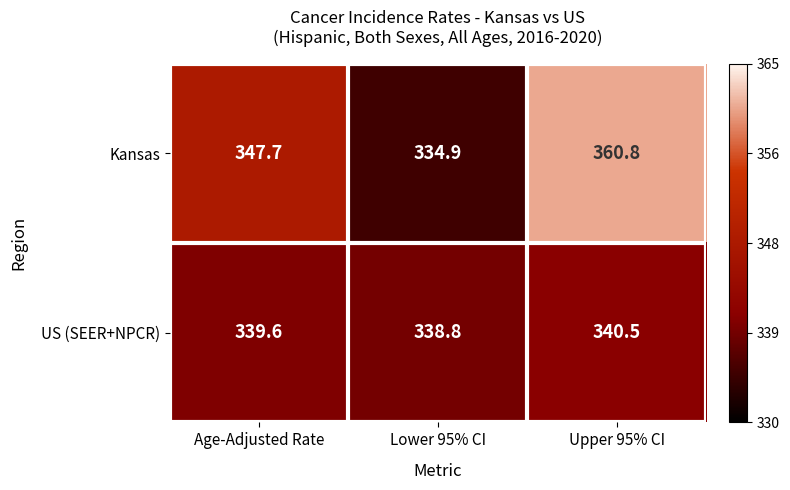

List the series in order of their overall mean, highest first.

Kansas, US (SEER+NPCR)